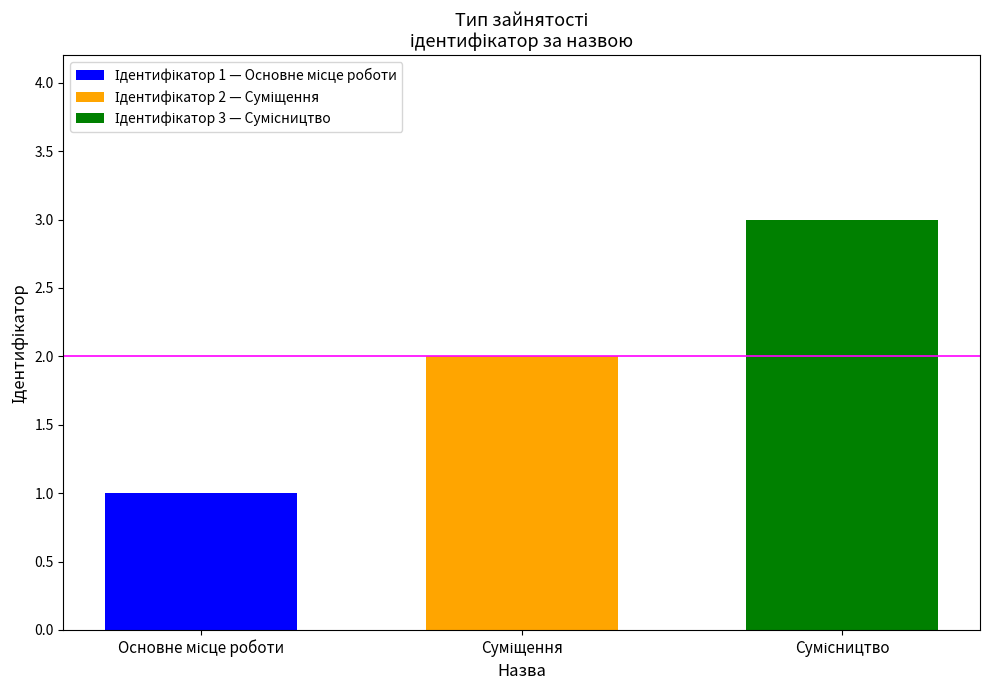

What is the maximum value shown in the chart?

3